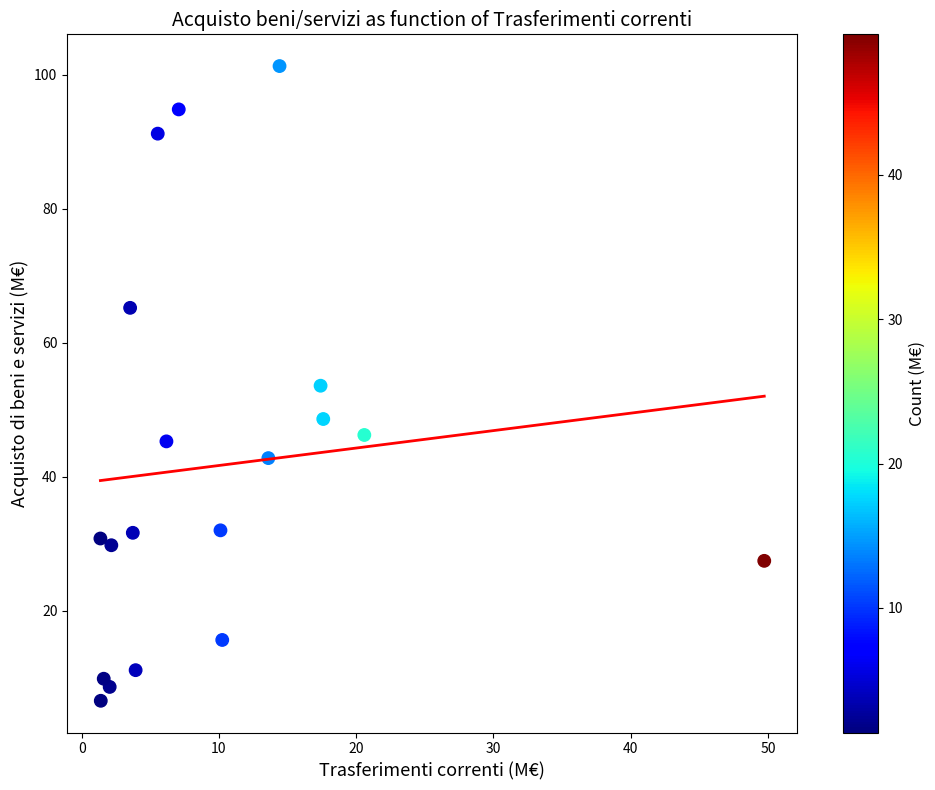

What is the range of X values (max minus min)?

48.4